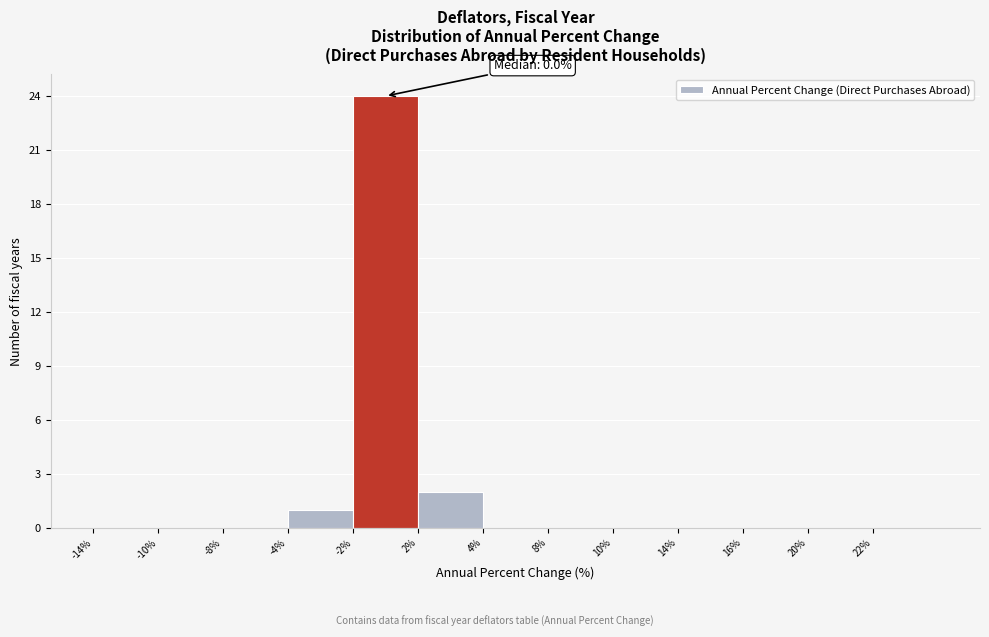

Reading left to right, what are all the values shown in this chart?

-14%=0	-10%=0	-8%=0	-4%=1	-2%=24	2%=2	4%=0	8%=0	10%=0	14%=0	16%=0	20%=0	22%=0